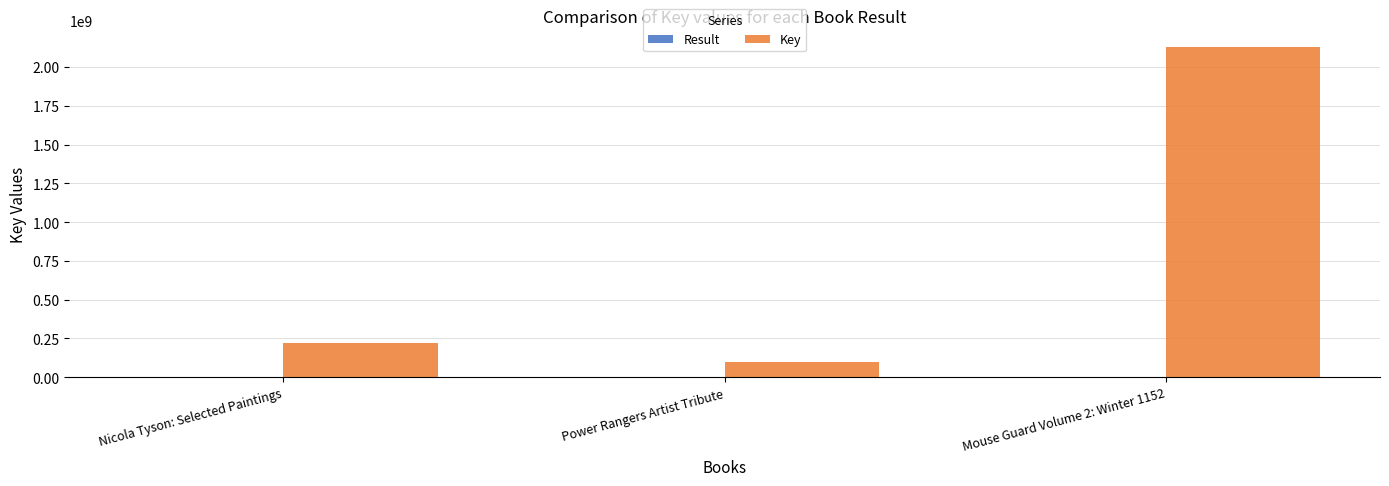

Which series has the largest total across all categories?

Key